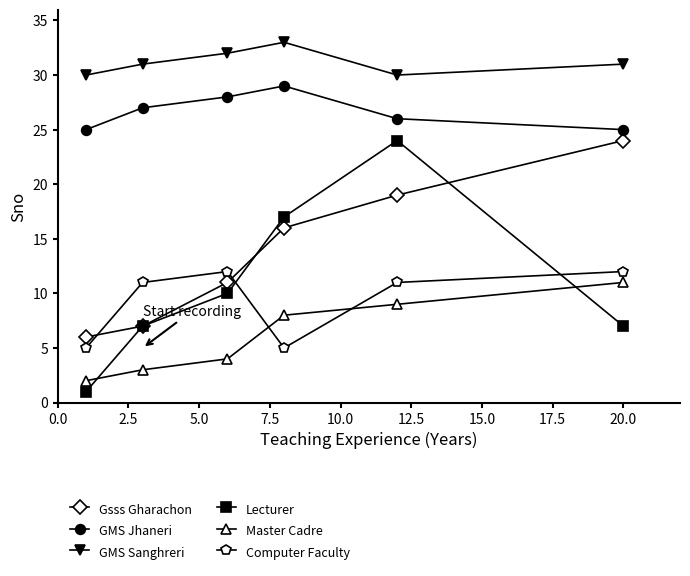

True or false: GMS Sanghreri and GMS Jhaneri intersect in this chart.

False